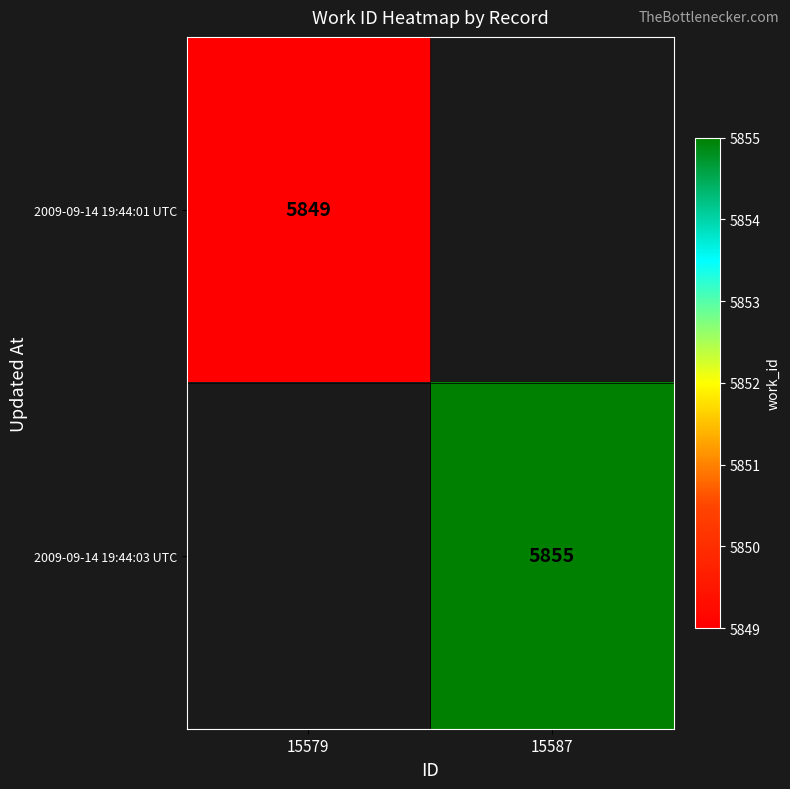

Is it true that 2009-09-14 19:44:01 UTC equals 9777 at 15579?

False